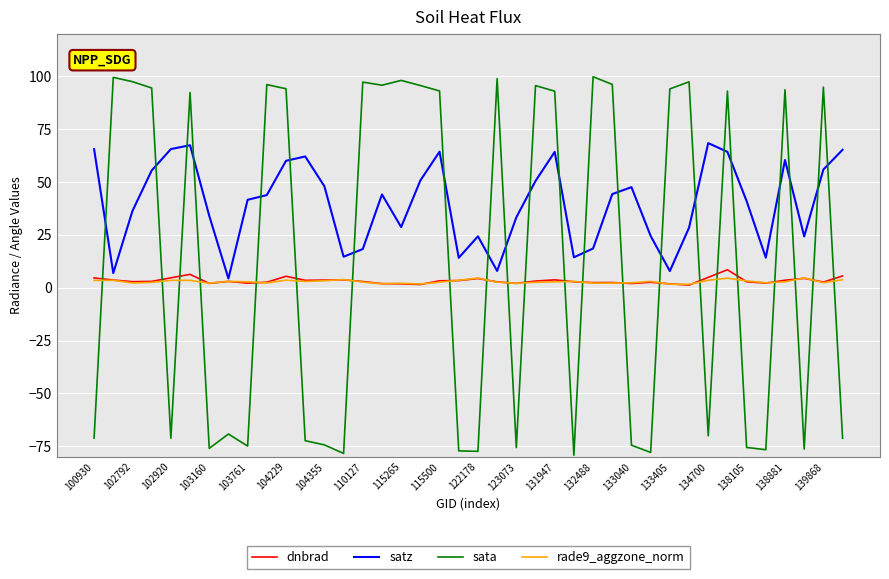

Rank the series by their maximum value, from lowest to highest.

rade9_aggzone_norm, dnbrad, satz, sata